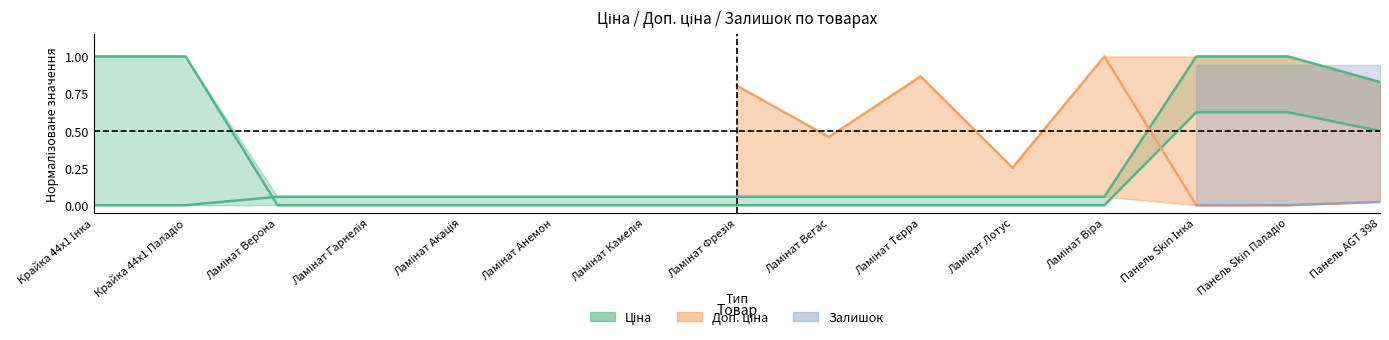

True or false: Ціна has a value of 0.1 at Ламінат Вегас.

True